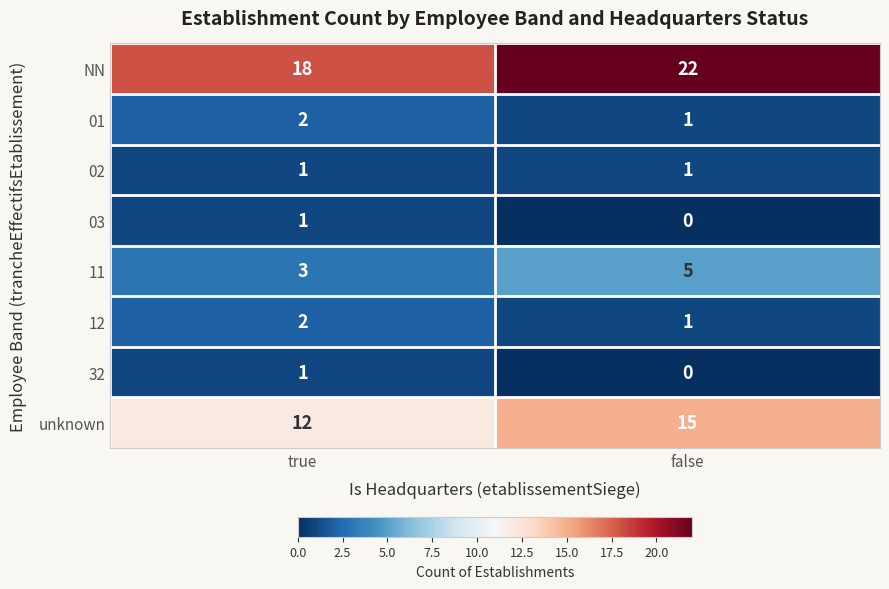

Reading right to left, what are all the values shown in this chart?

NN: false=22	true=18
01: false=1	true=2
02: false=1	true=1
03: false=0	true=1
11: false=5	true=3
12: false=1	true=2
32: false=0	true=1
unknown: false=15	true=12